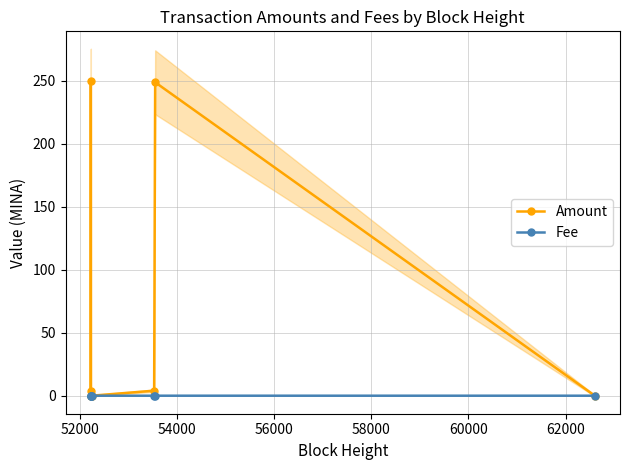

How many lines are shown in the chart?

2